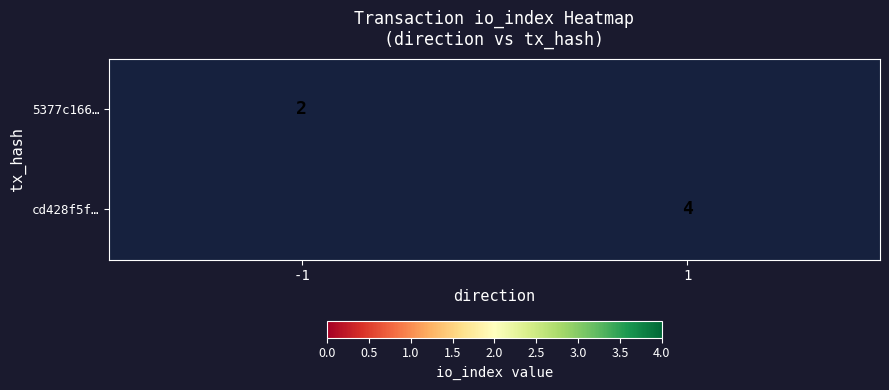

True or false: 5377c166… has a value of 2 at -1.

True